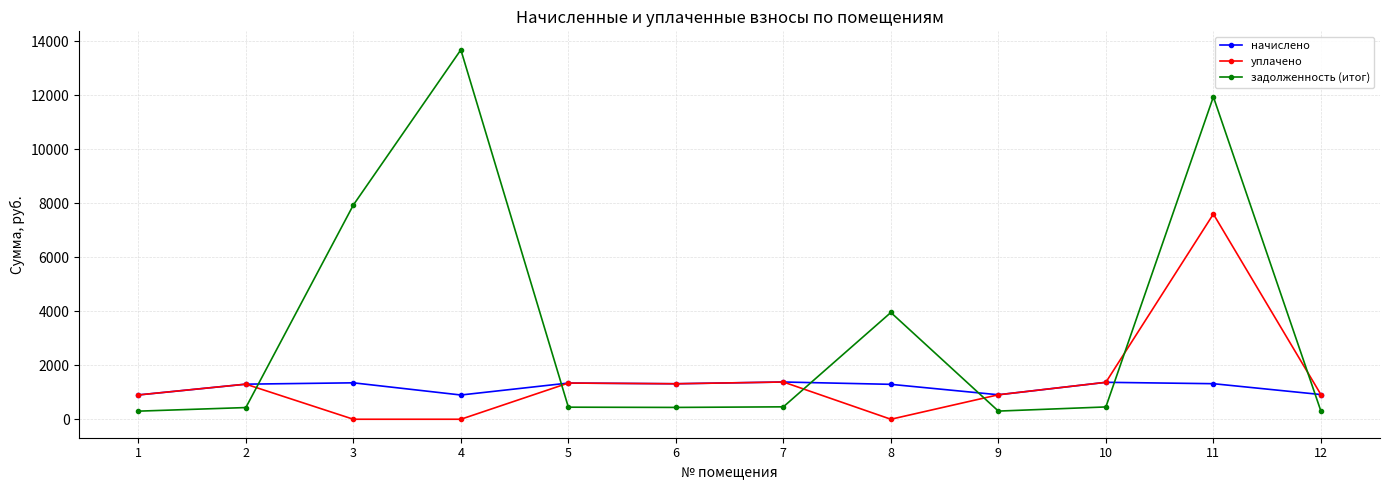

True or false: начислено has more than 2 points higher than both neighbors.

True